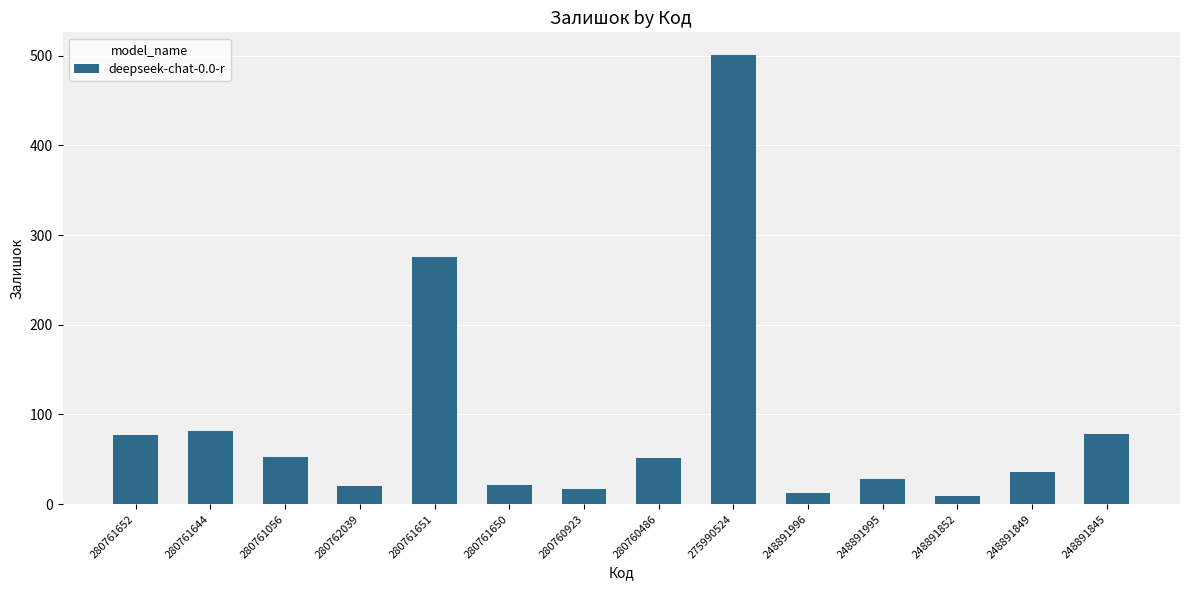

What is the maximum value shown in the chart?

501